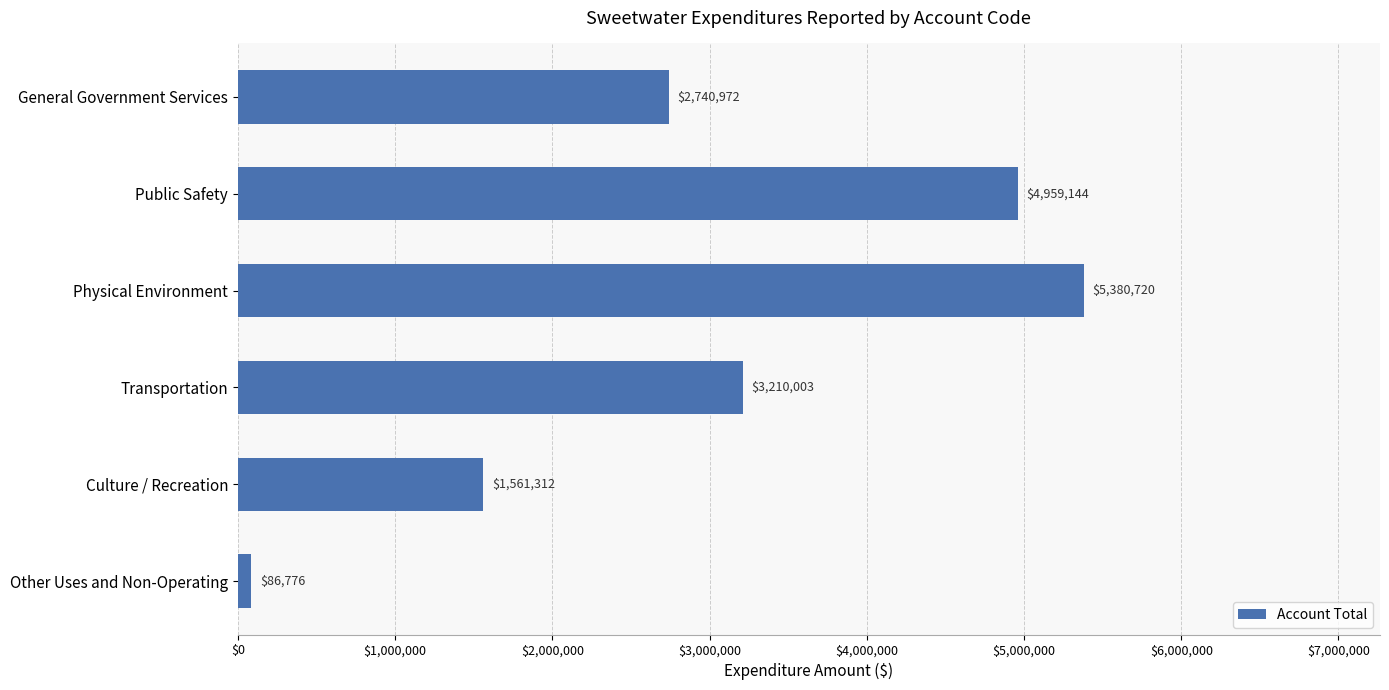

What is the change in value from Public Safety to Transportation?

-1749141